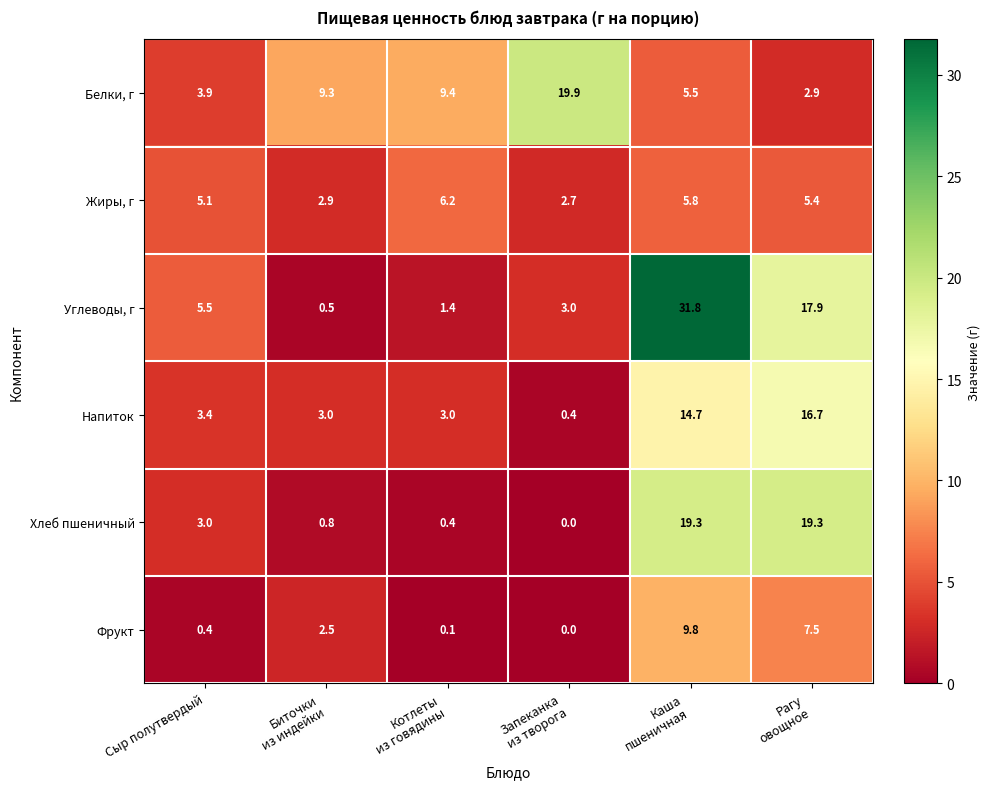

What is the total value across all series at Биточки
из индейки?

19.0